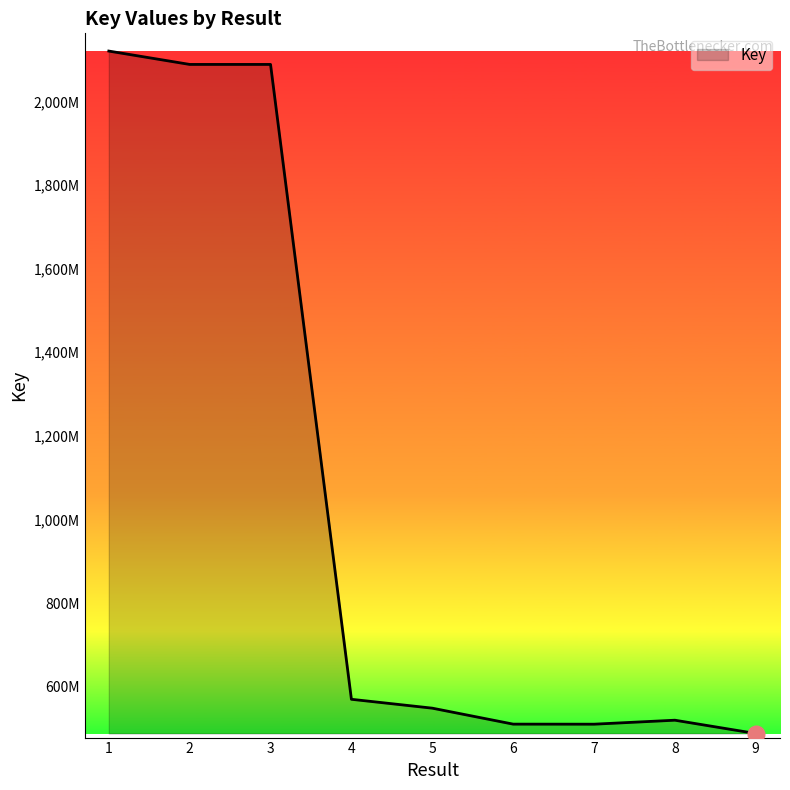

Is this an area chart (filled region under the line)?

Yes